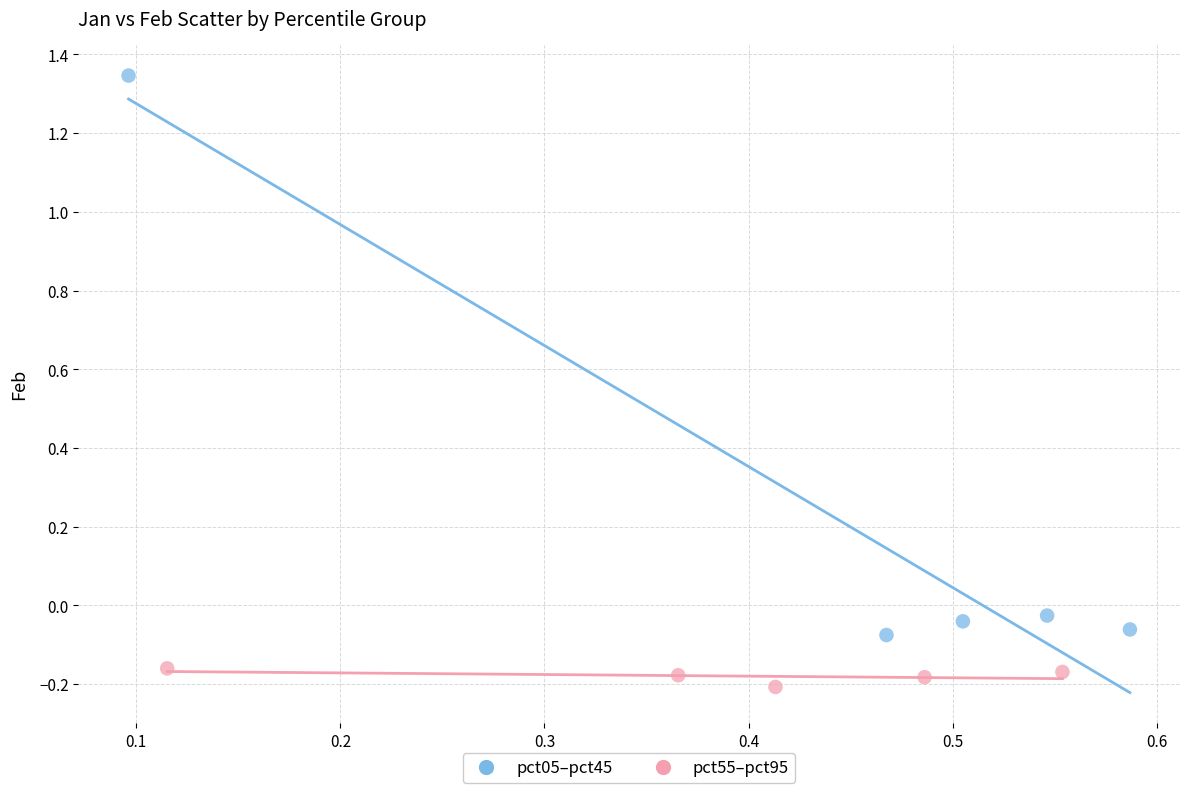

Which series contains the highest Y value?

pct05–pct45